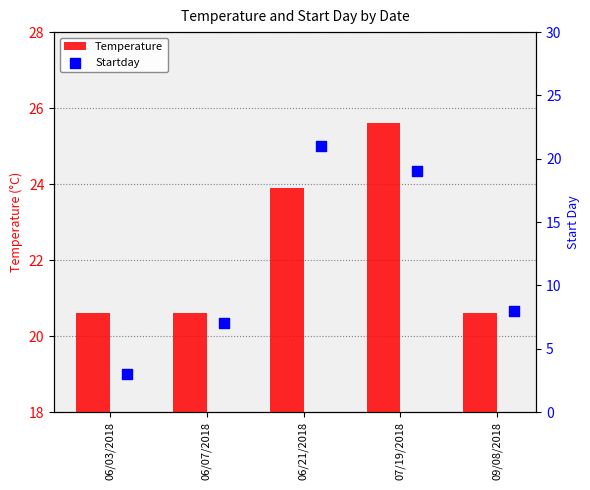

Which series reaches the maximum Y coordinate?

Temperature